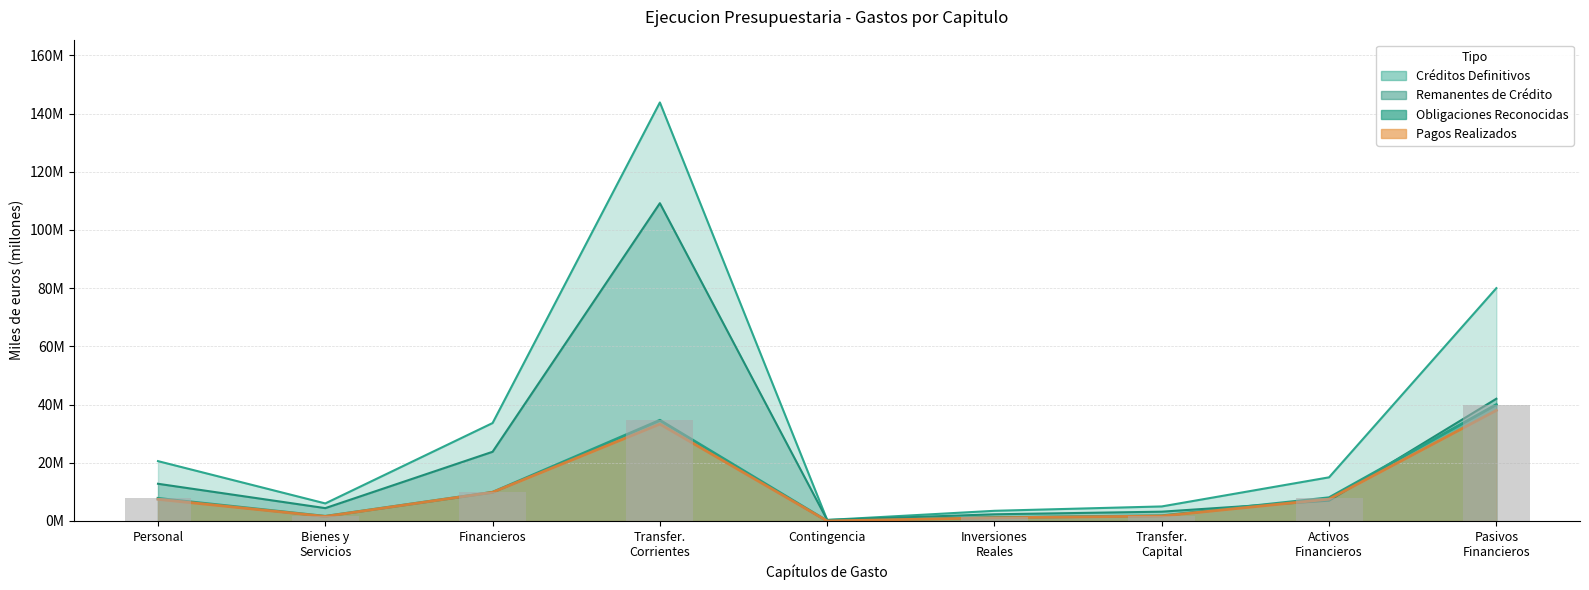

What are all the series names shown in the legend?

Creditos Definitivos, Obligaciones Reconocidas, Pagos Realizados, Remanentes de Credito